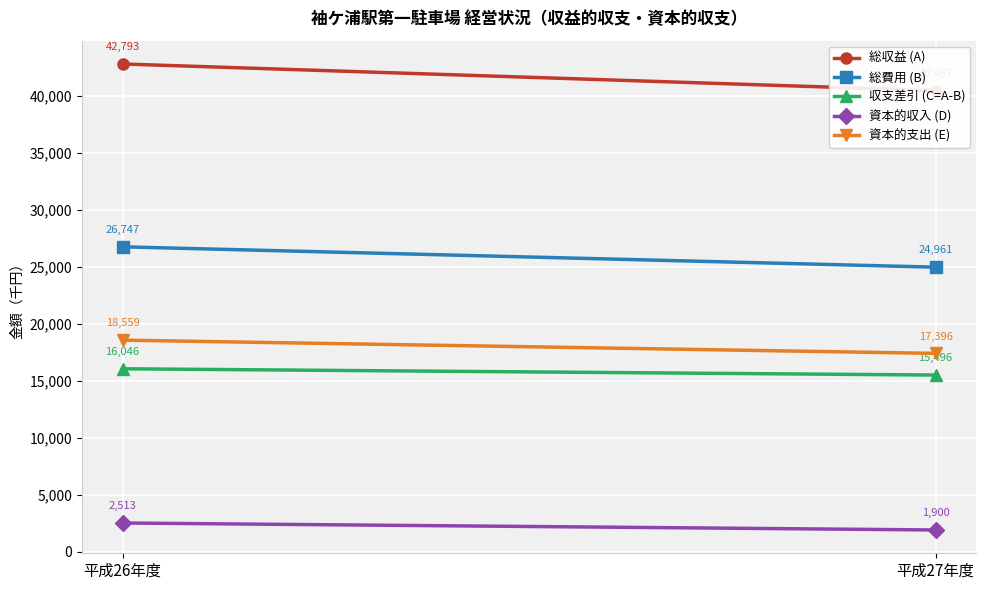

Is the value of 資本的収入 (D) at 平成27年度 greater than the value of 資本的支出 (E) at 平成26年度?

No